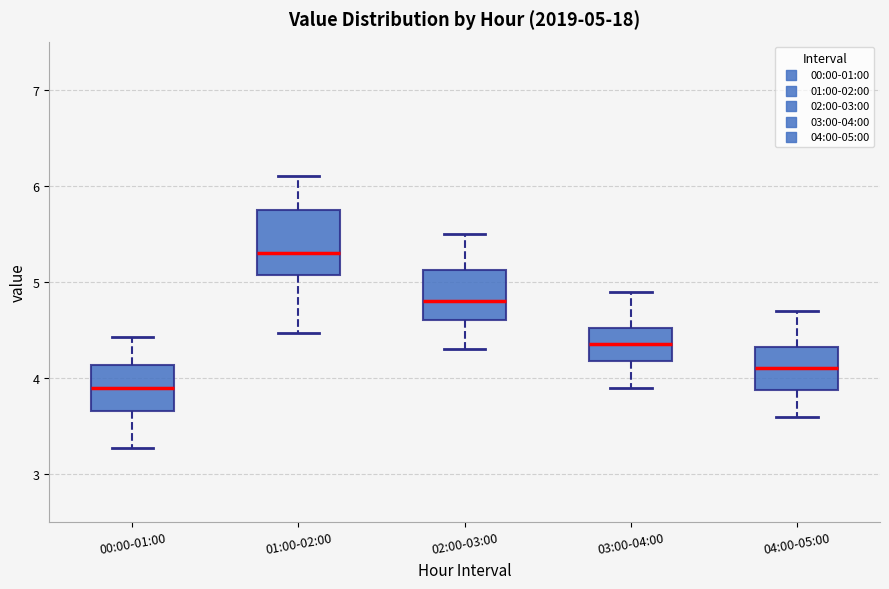

Which box has the highest median line?

01:00-02:00